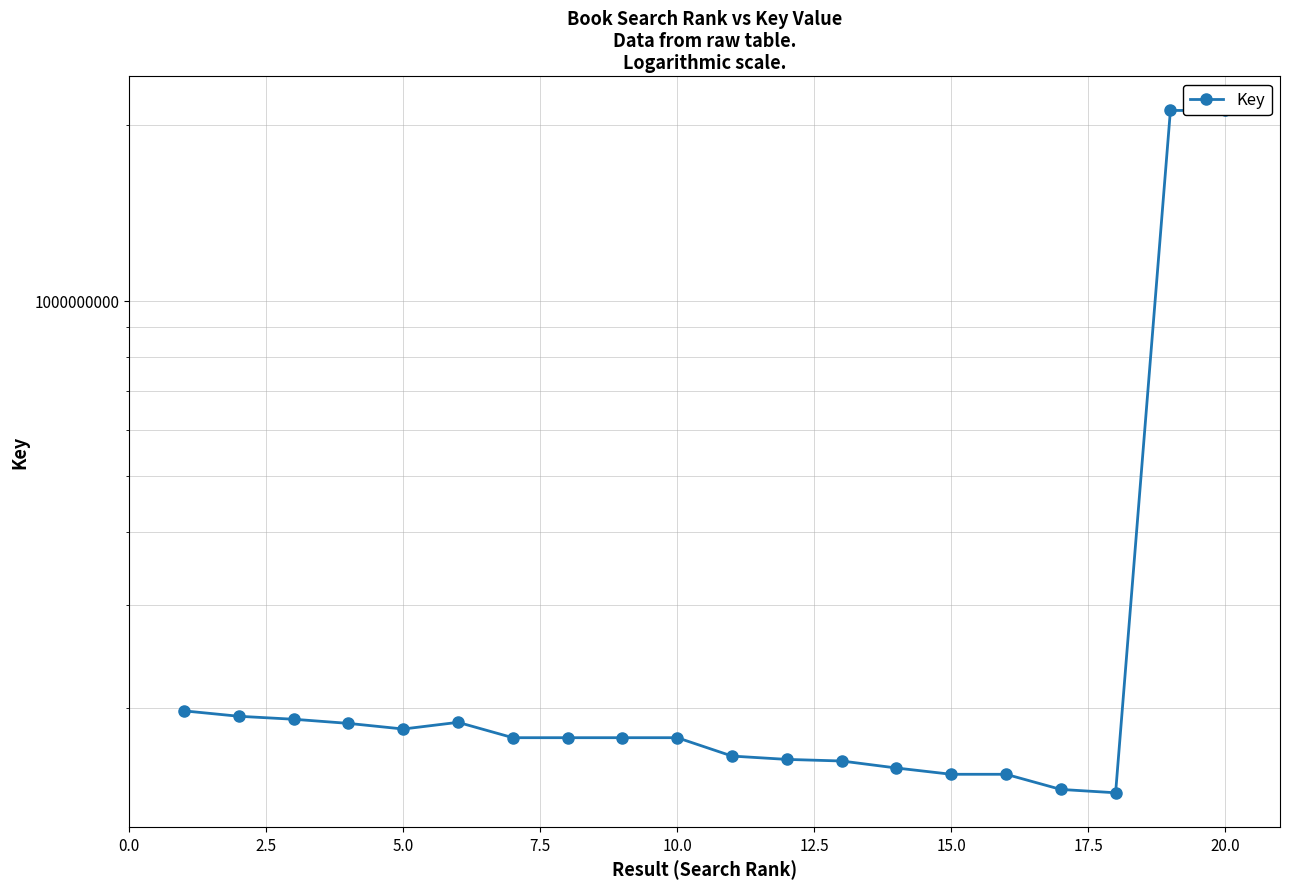

Reading right to left, list all the values displayed in this chart.

2119915578	2119915561	142950264	144856039	153790615	153790576	157659586	162081385	163107524	165267150	177716459	177716373	177716008	177716498	188844042	183921586	188052187	191156386	193419187	197599663